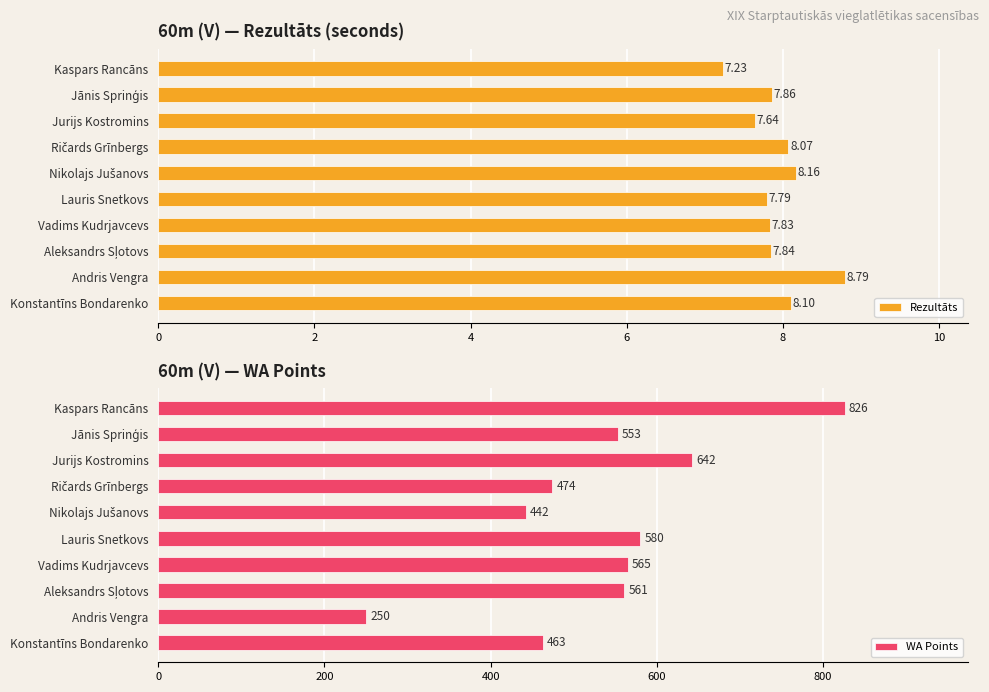

Reading left to right, list all the values displayed in this chart.

Rezultāts: 7.2	7.9	7.6	8.1	8.2	7.8	7.8	7.8	8.8	8.1
WA Points: 826.0	553.0	642.0	474.0	442.0	580.0	565.0	561.0	250.0	463.0